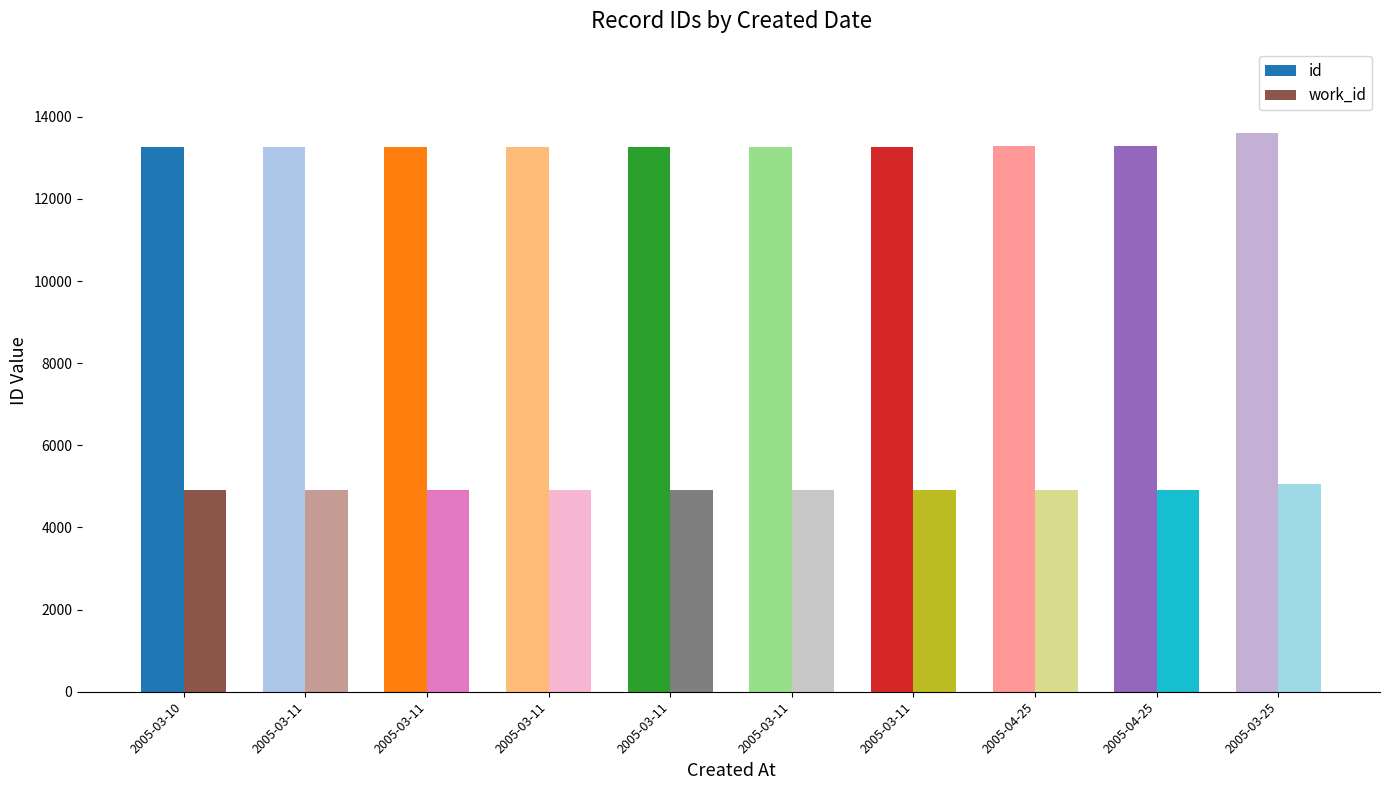

What is the total value across all series at 2005-04-25?

18209